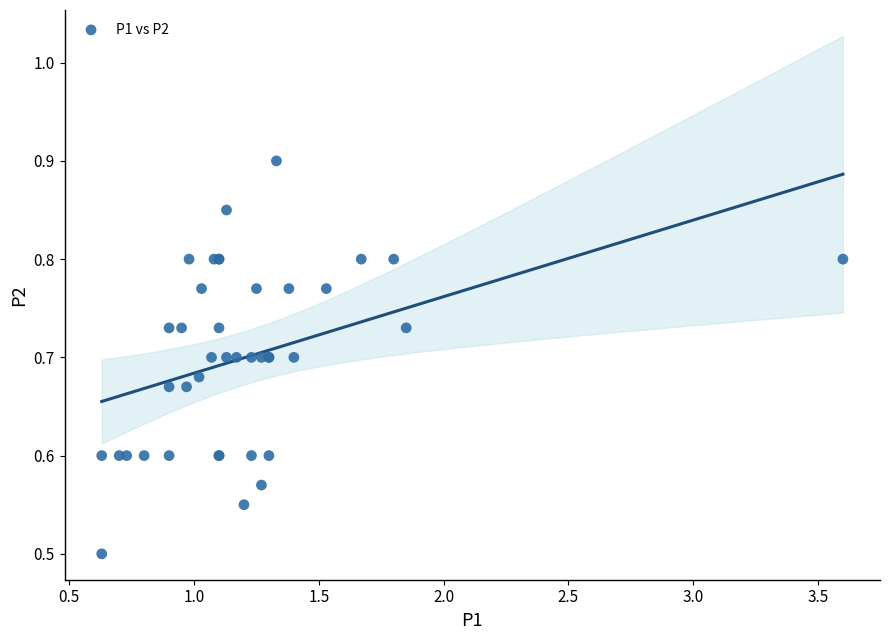

What Y value in the scatter plot is closest to 0?

0.5